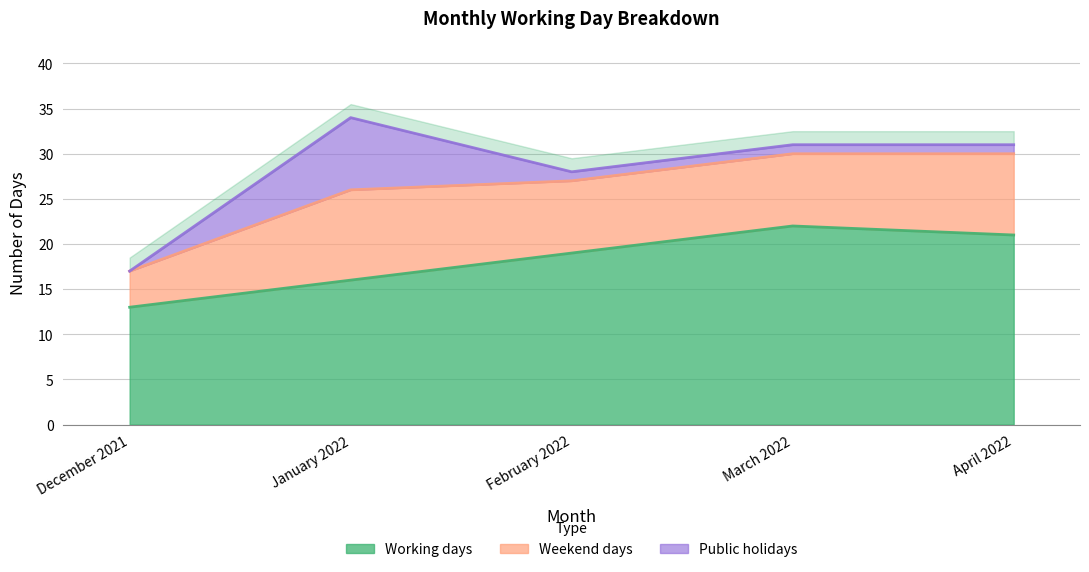

What is the spread (max minus min) of values at January 2022?

18